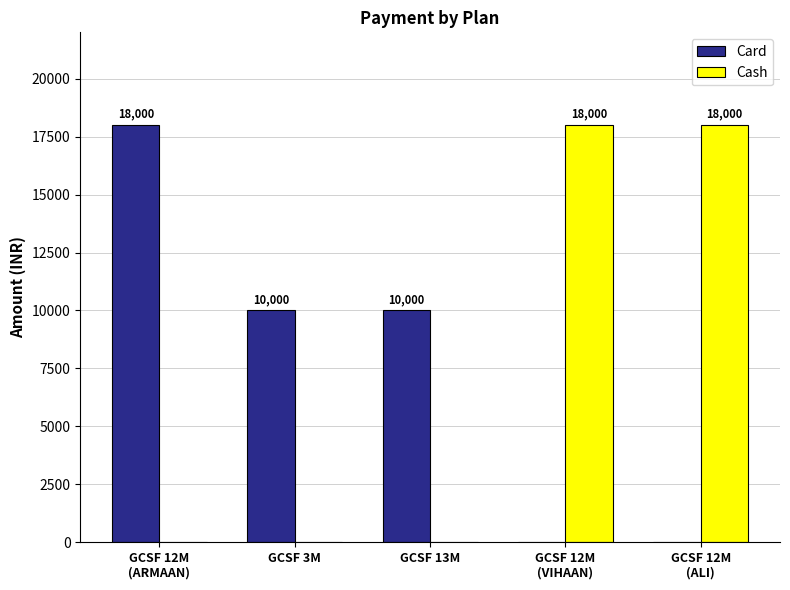

How many Card values are between 0 and 10000?

4